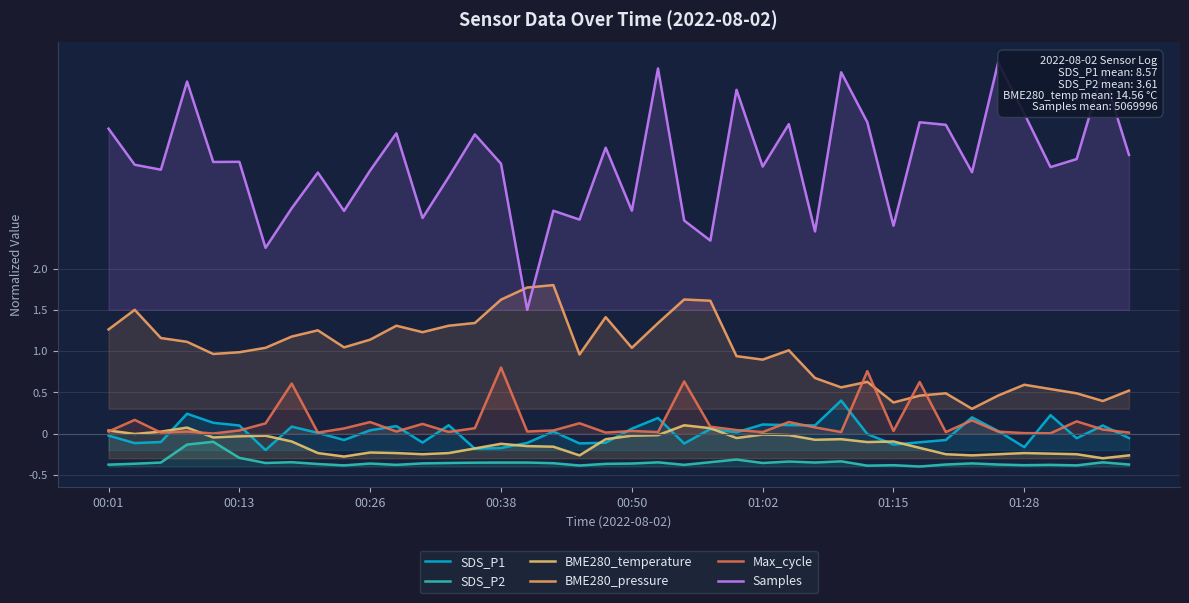

True or false: Samples and Max_cycle intersect in this chart.

False